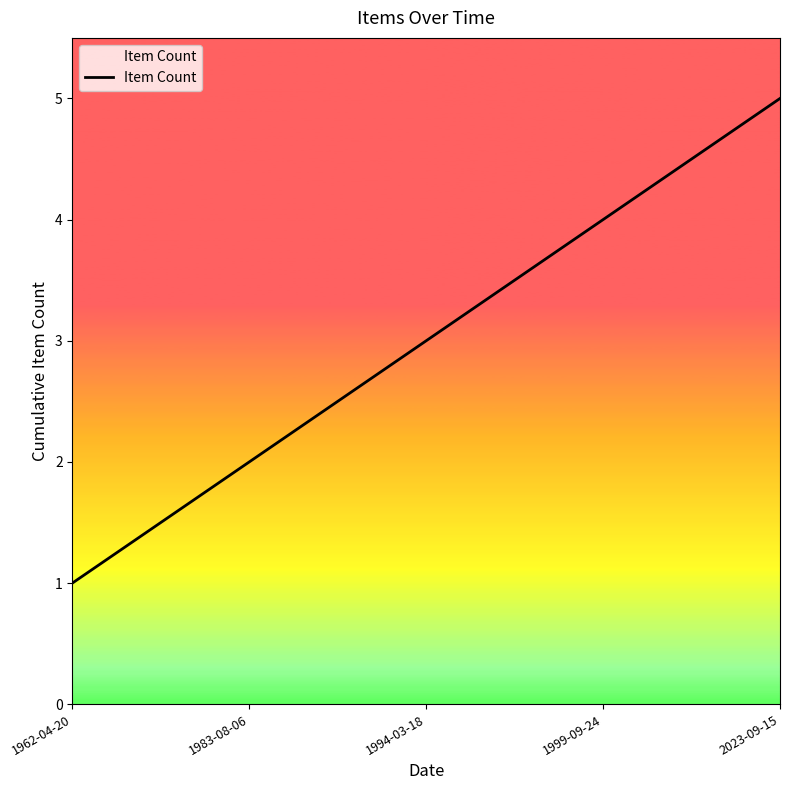

Count the number of data series in this chart.

1